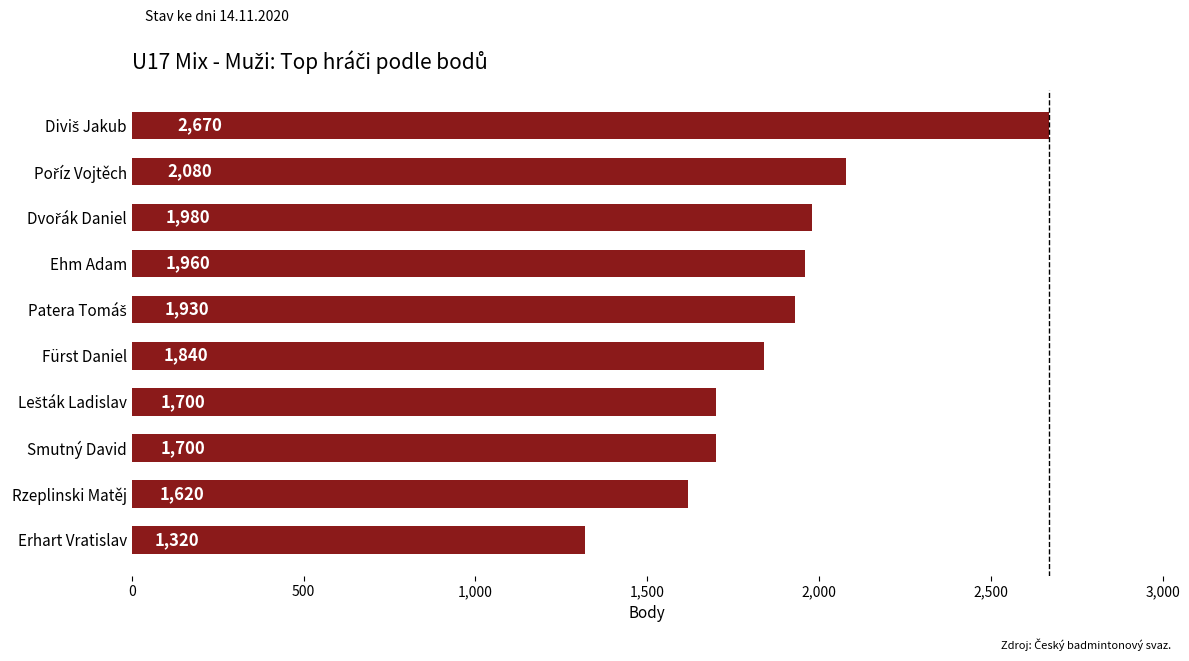

What value does the data have at Ehm Adam, to the nearest 50?

1950